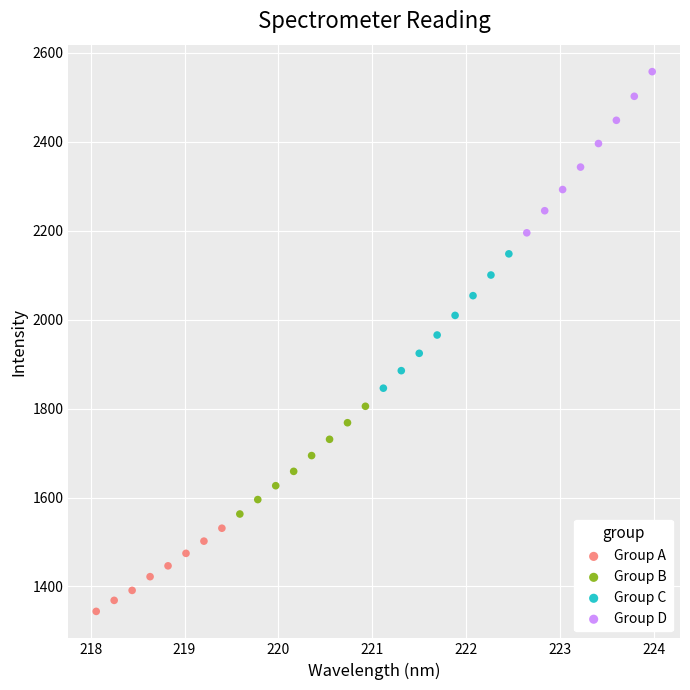

What are all the series names shown in the legend?

Group A, Group B, Group C, Group D